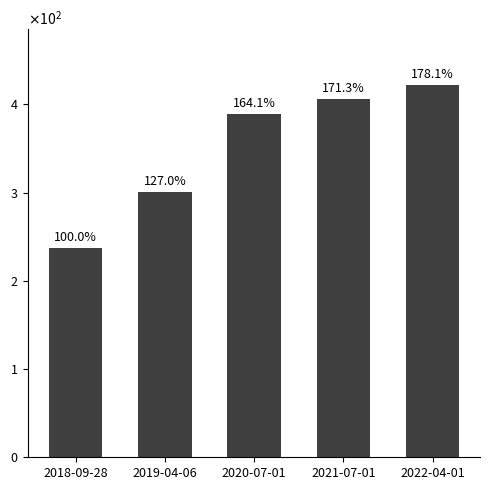

What is the maximum value shown in the chart?

422